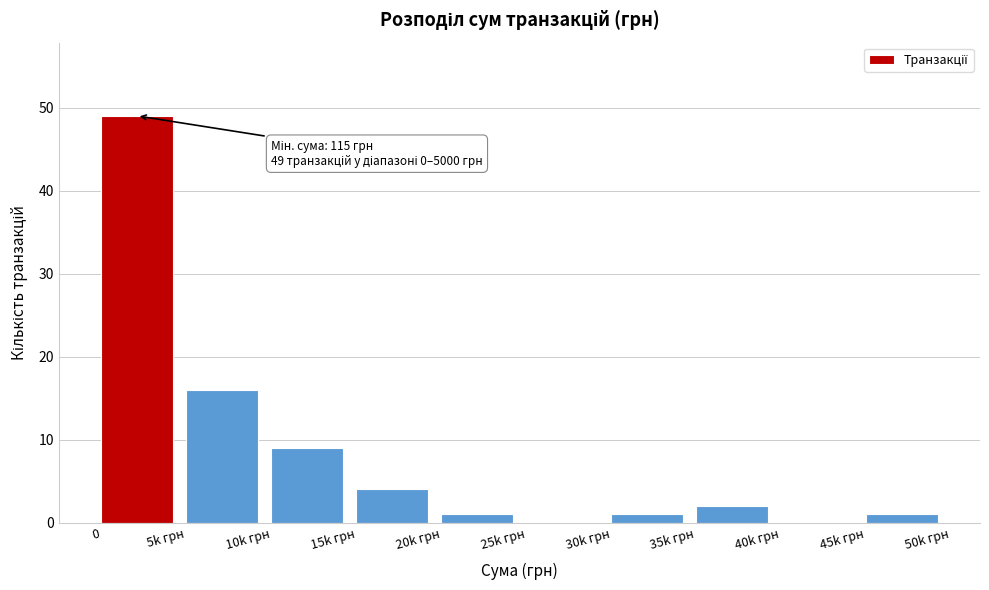

Reading right to left, extract all data points from this chart.

45k грн=1	40k грн=0	35k грн=2	30k грн=1	25k грн=0	20k грн=1	15k грн=4	10k грн=9	5k грн=16	0=49